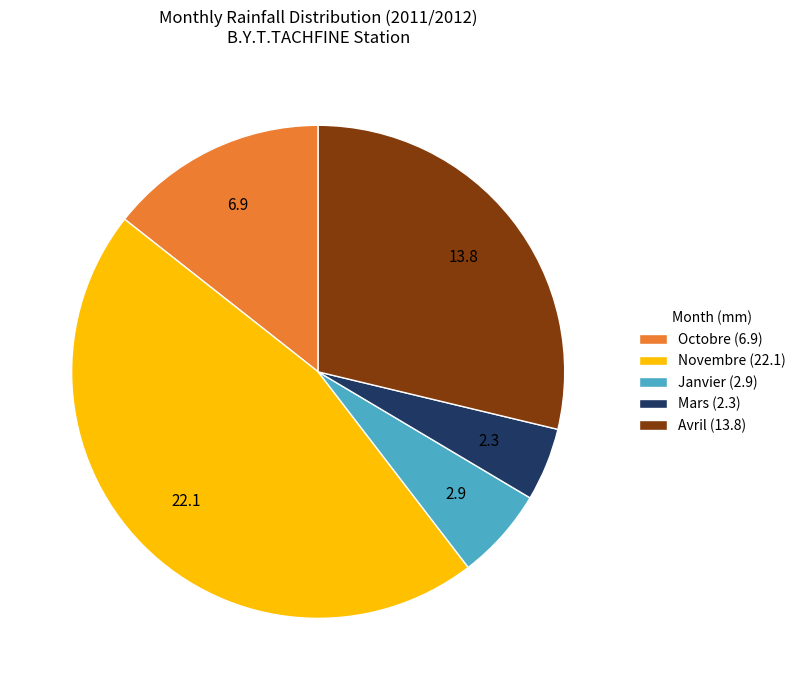

How many slices are in this pie chart?

5